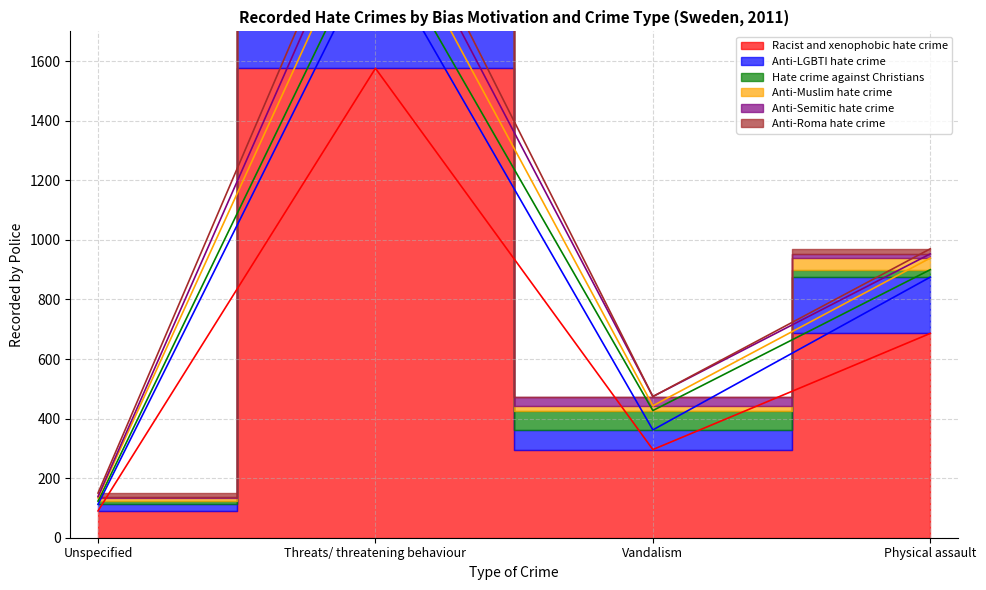

True or false: Anti-Muslim hate crime and Anti-LGBTI hate crime cross at least once.

False